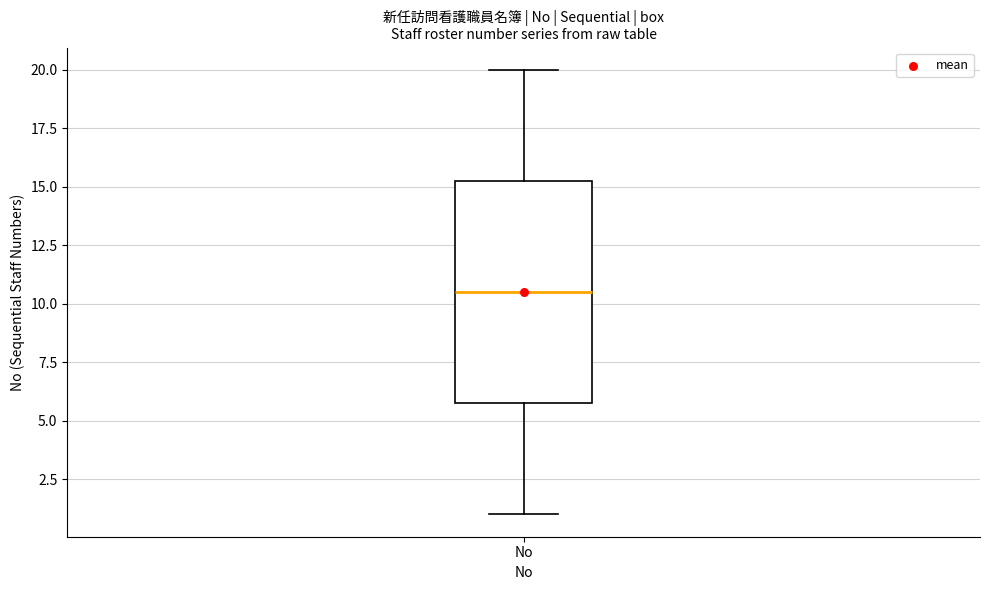

Read this box plot against the y-axis: the position of the median line, the range covered by the box, and the ends of both whiskers. The values are not printed on the chart, so give them approximately, as read against the axis.

median 10.5, box 6.0 to 15.5, whiskers 1.0 to 20.0